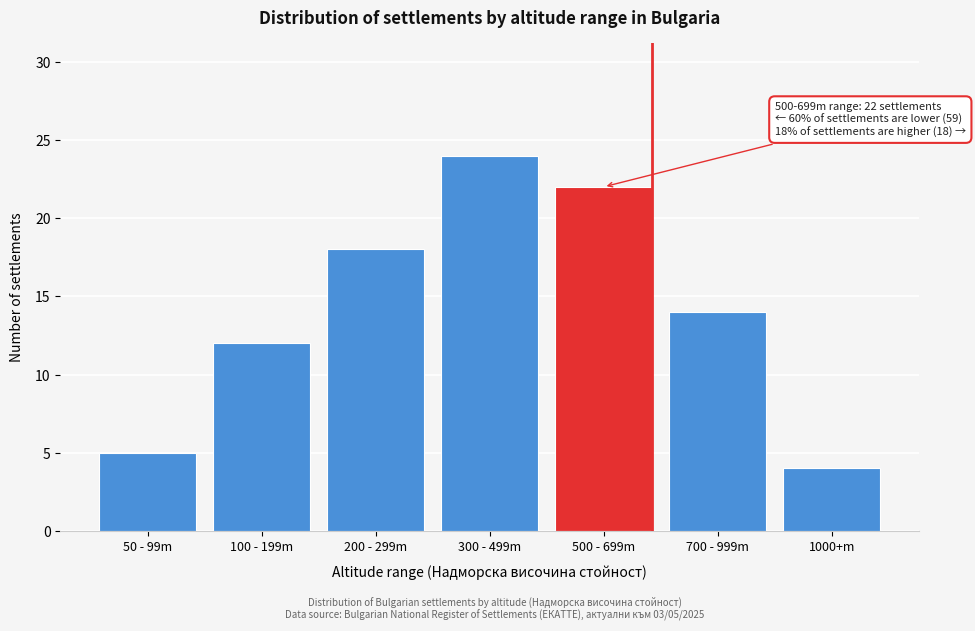

Reading right to left, what are all the values shown in this chart?

4	14	22	24	18	12	5